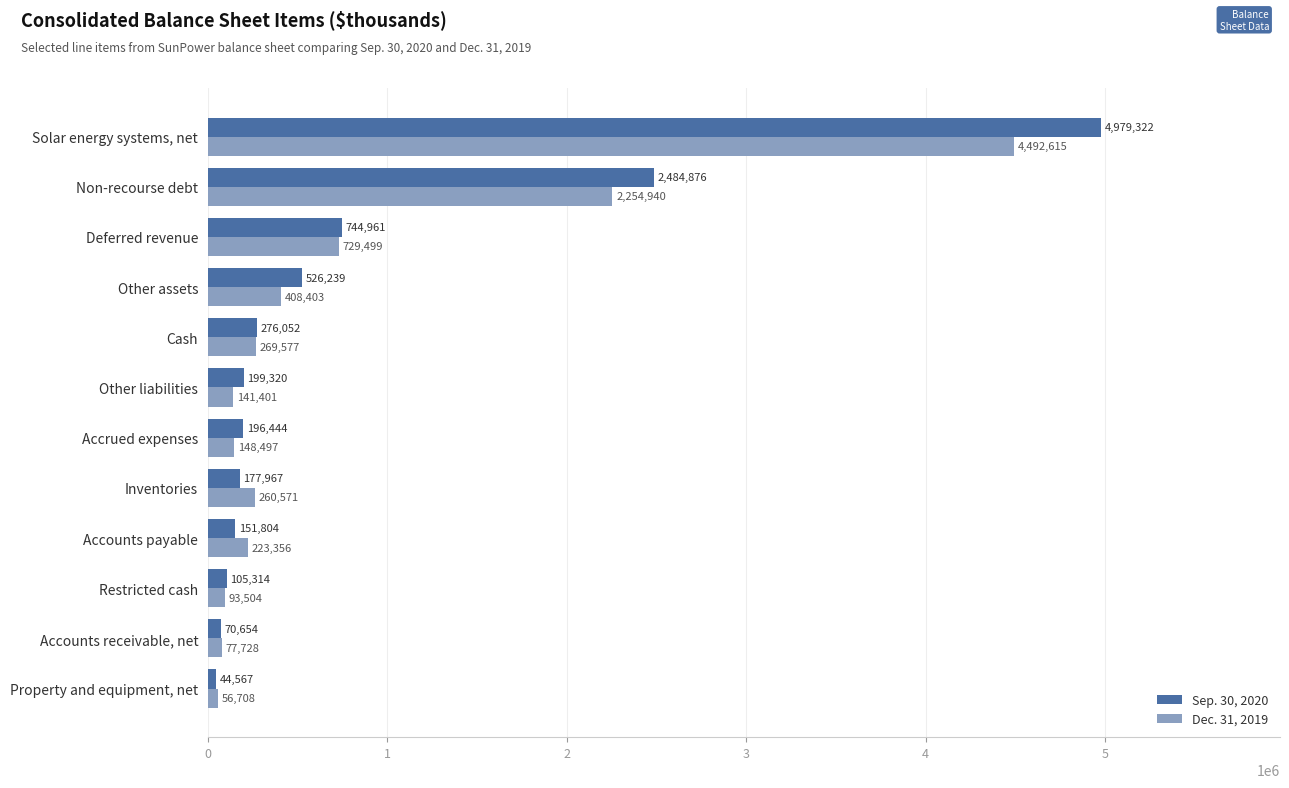

How many distinct data groups are displayed?

2